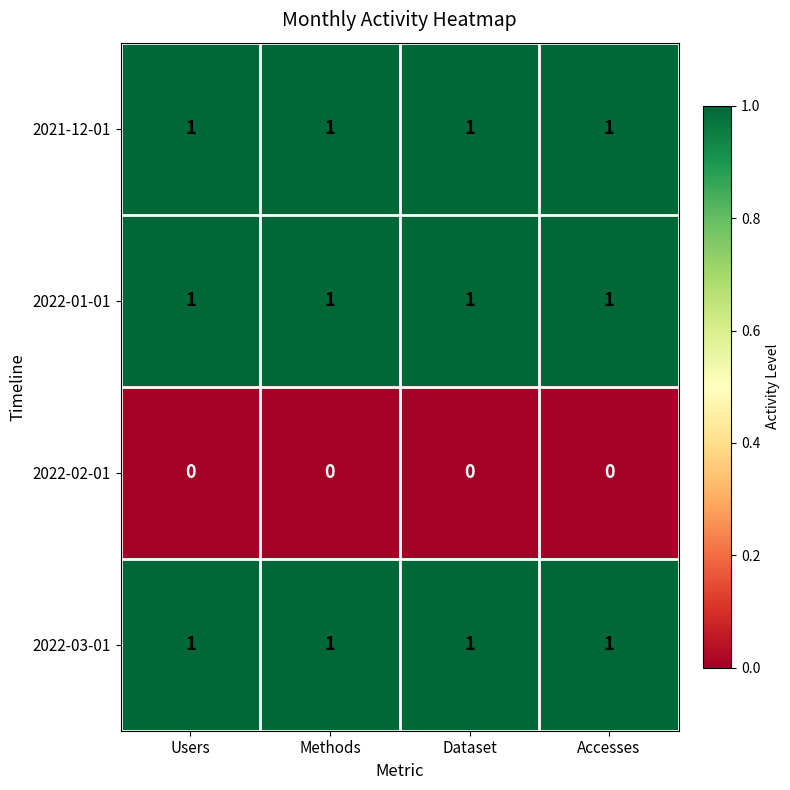

At how many categories does at least one series exceed 0?

4